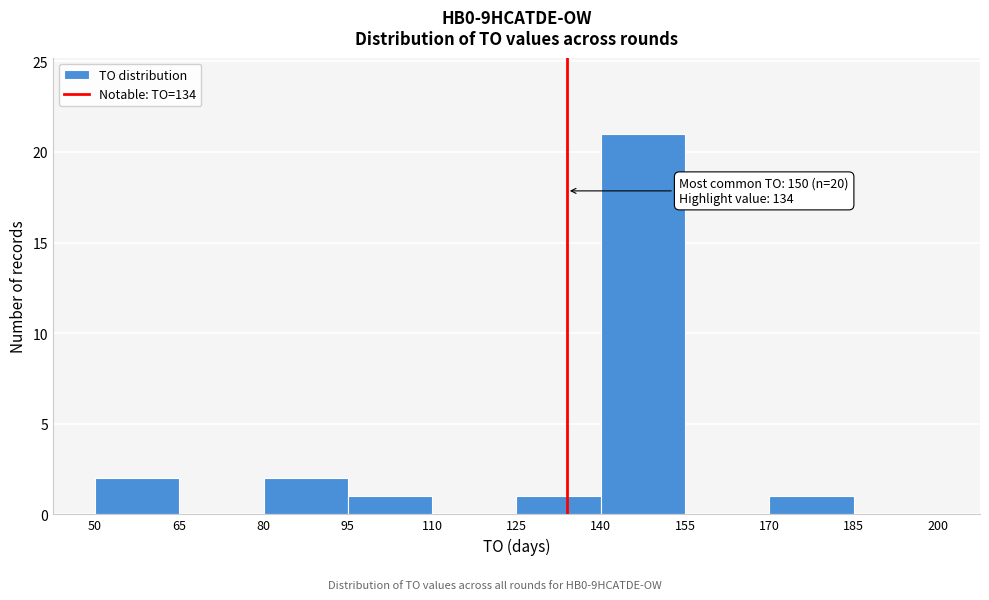

Which range on the x-axis has the tallest bar?

140 to 155